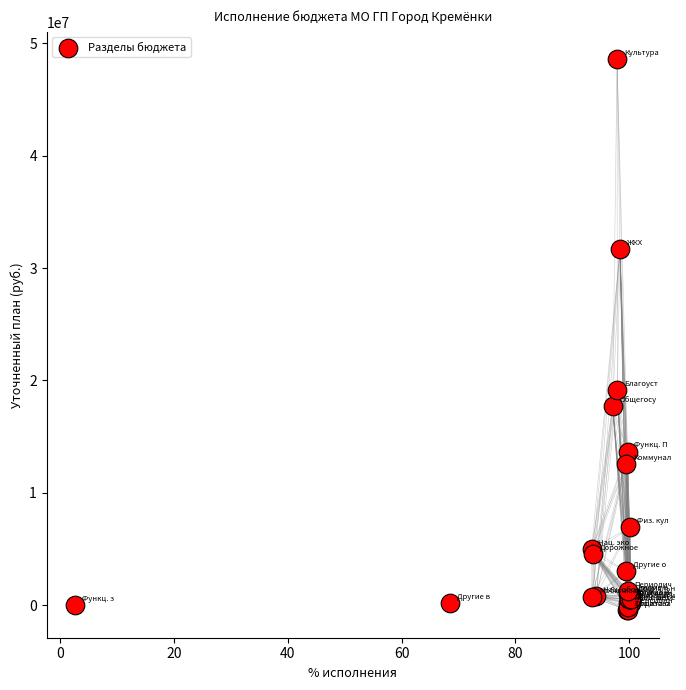

What Y value in the scatter plot is closest to 24064172?

19147889.9